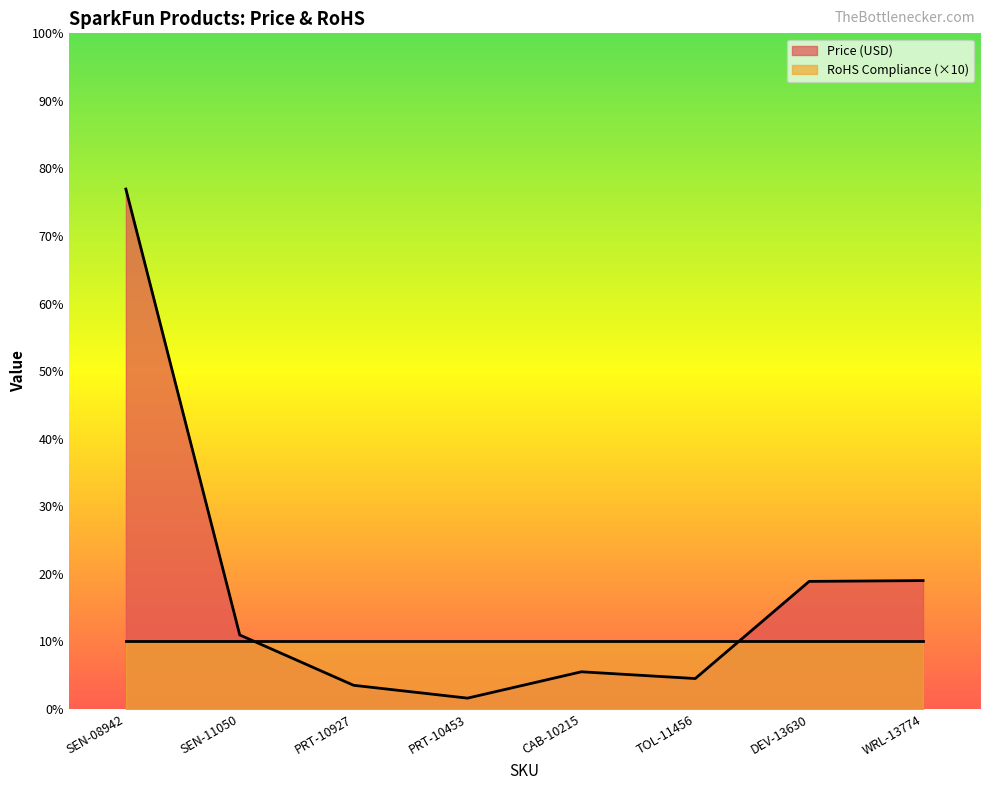

Reading left to right, extract all data points from this chart.

77.0	10.9	3.5	1.6	5.5	4.5	18.9	19.0